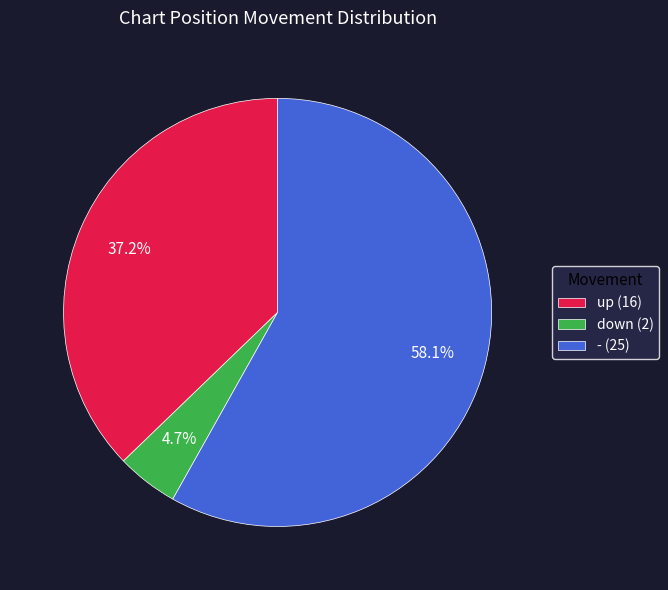

Is it true that down is 5% of the pie?

True